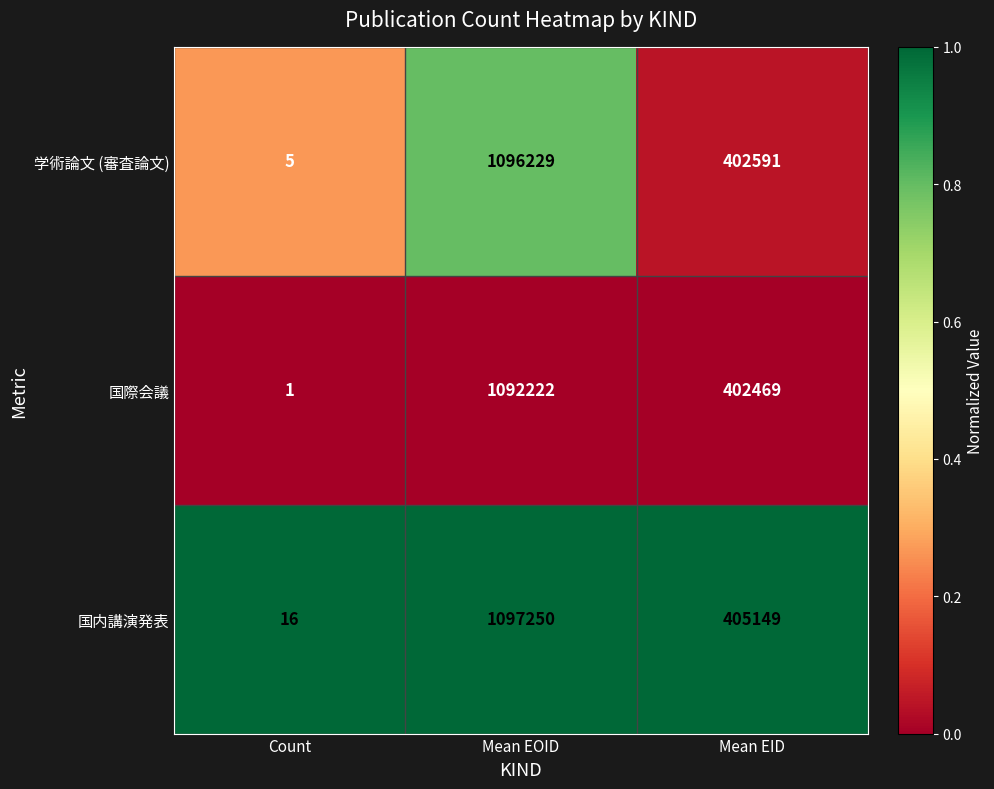

Where does the 国際会議 series first go above 402469?

Mean EOID